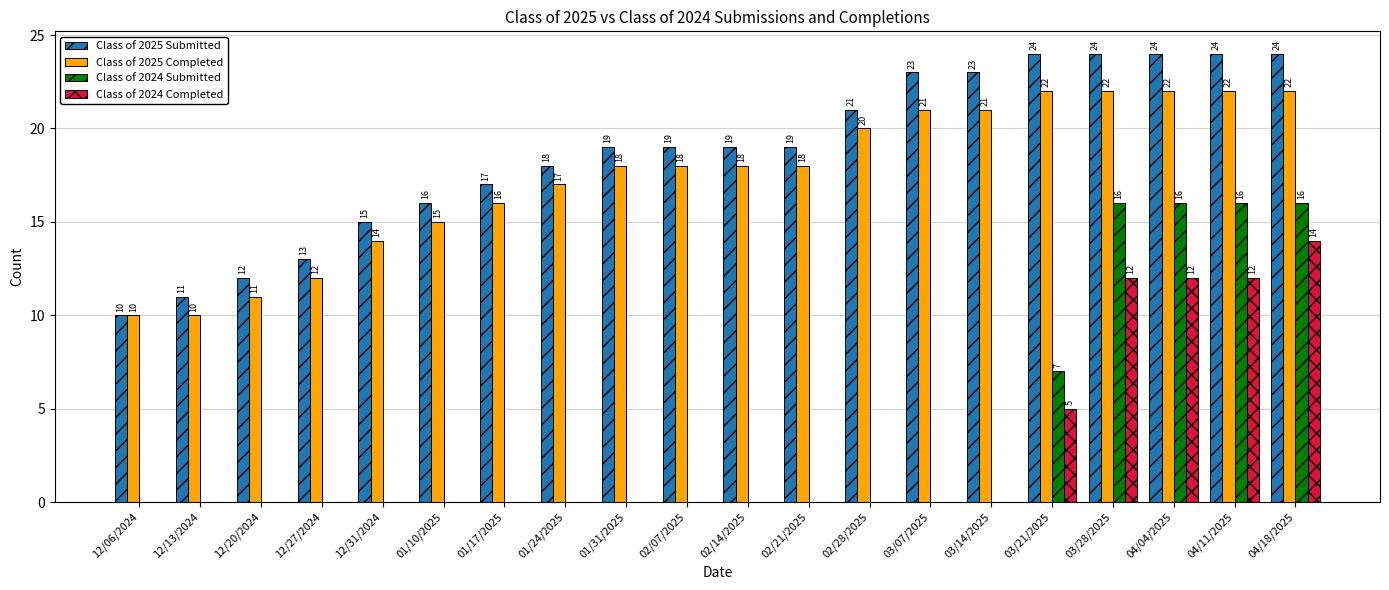

What is the sum of the Class of 2024 Submitted values at 03/28/2025 and 01/24/2025?

16